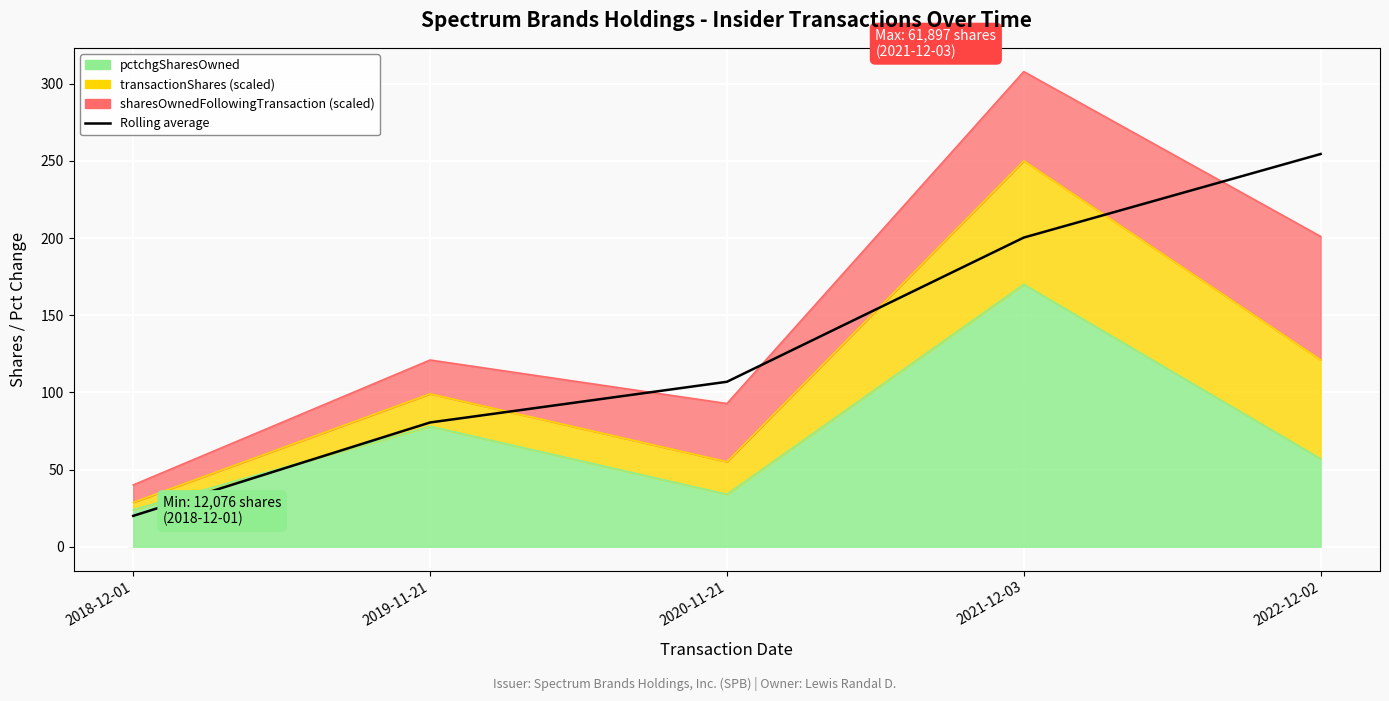

The chart shows a value of 20.0 at 2018-12-01. True or false?

True